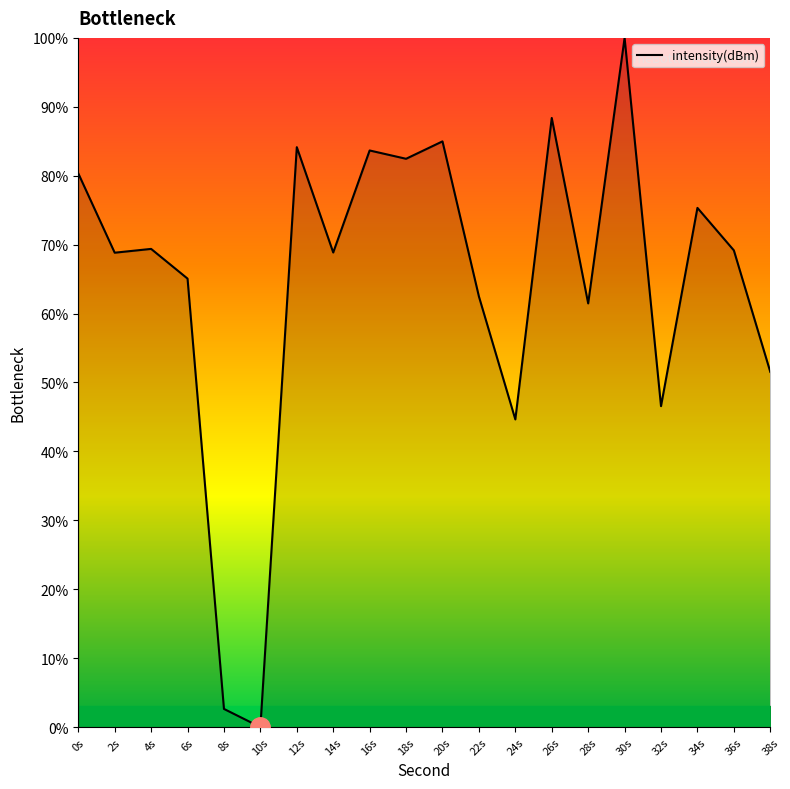

What is the ratio of the value at 22s to the value at 38s?

1.2